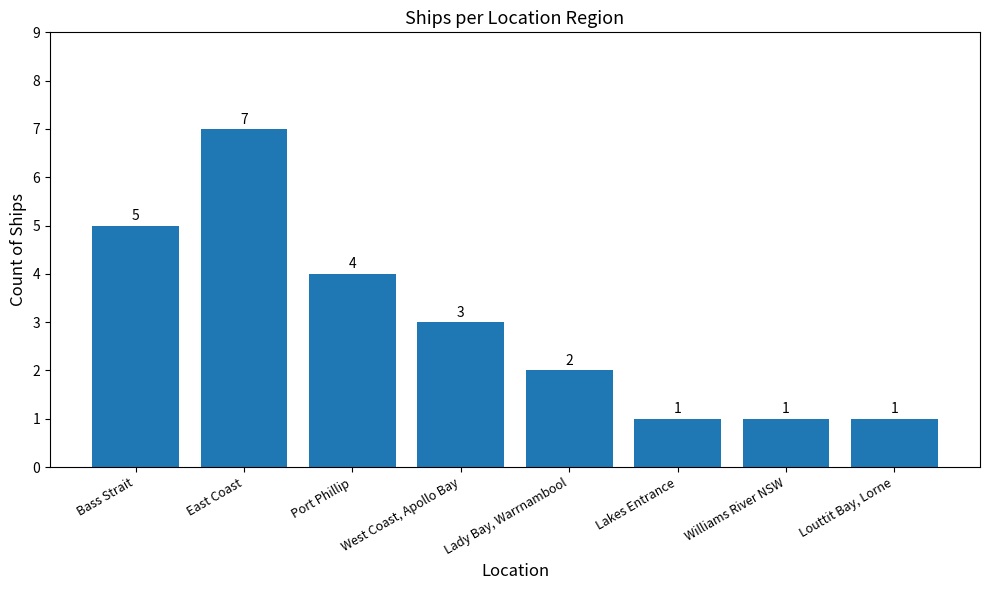

Reading right to left, what are all the values shown in this chart?

Louttit Bay, Lorne=1	Williams River NSW=1	Lakes Entrance=1	Lady Bay, Warrnambool=2	West Coast, Apollo Bay=3	Port Phillip=4	East Coast=7	Bass Strait=5